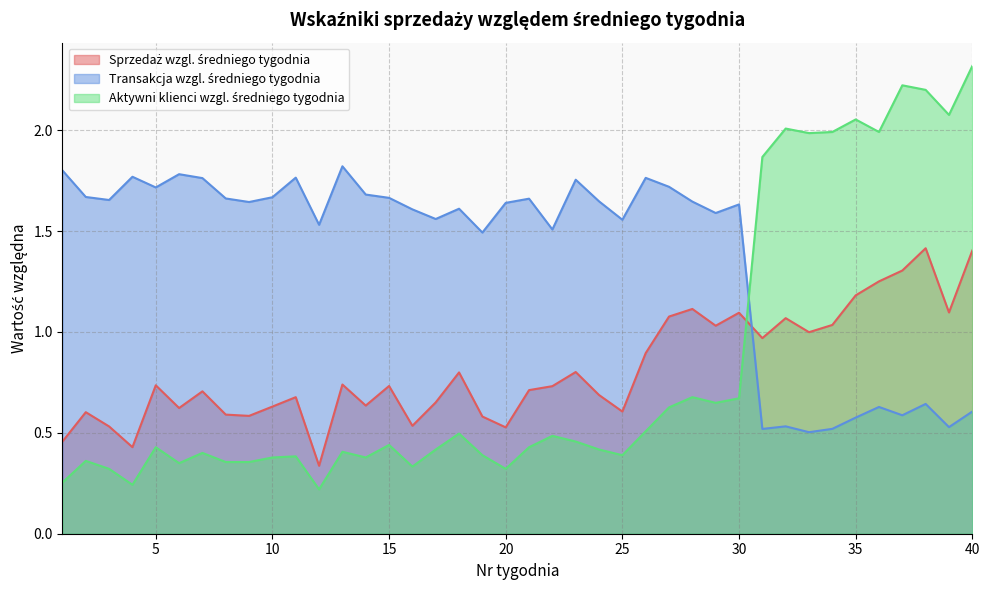

Does the chart have visible grid lines?

Yes